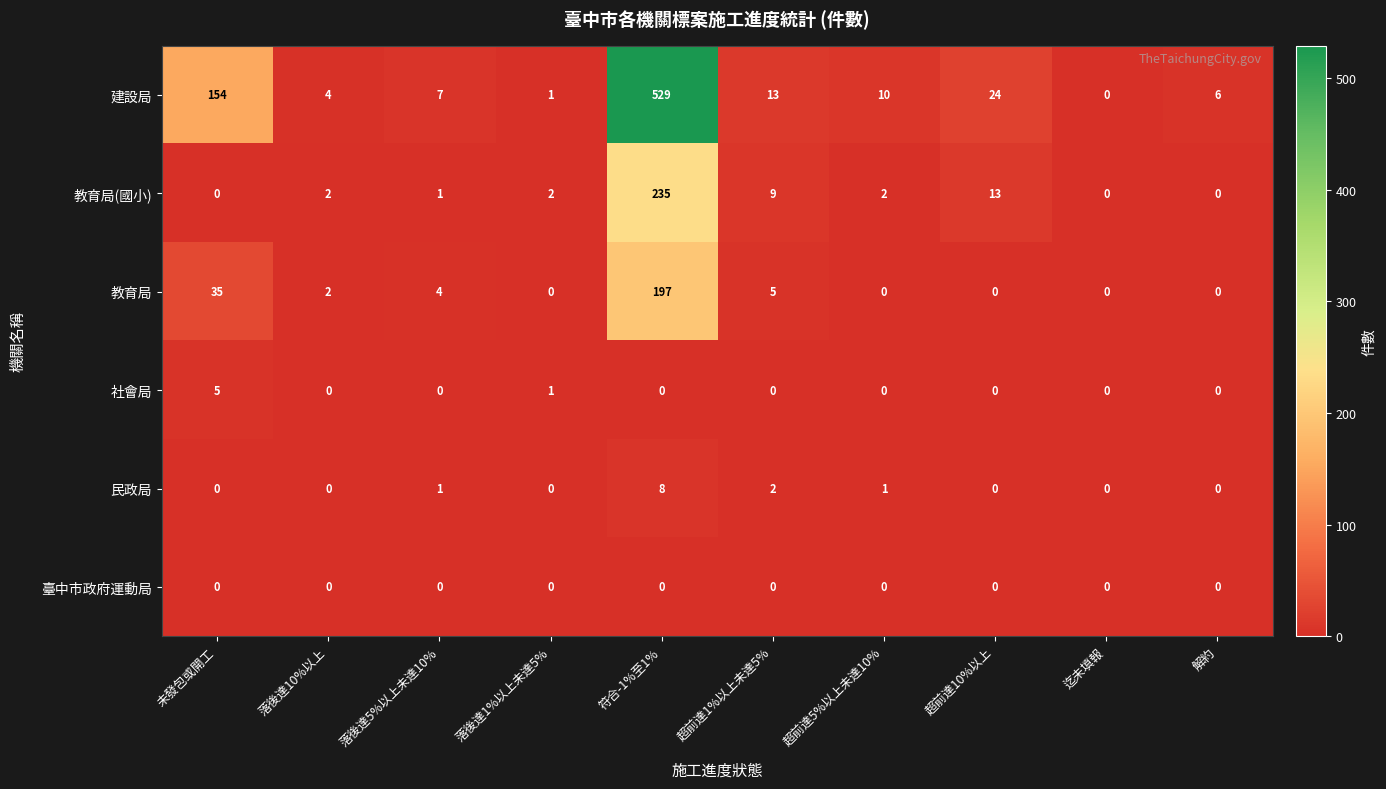

Which series has the widest spread of values?

建設局